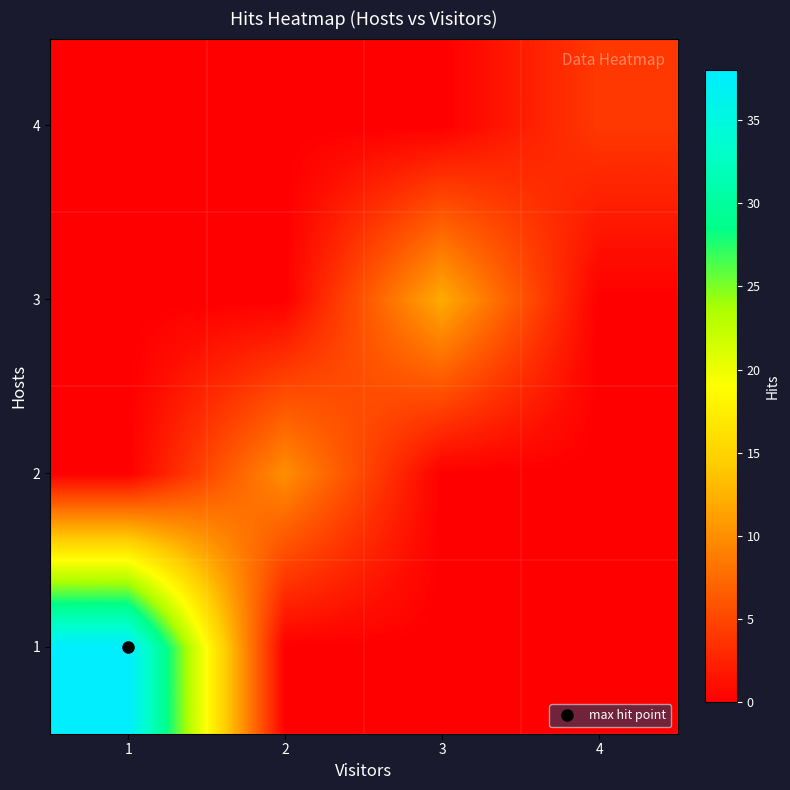

Reading left to right, extract all data points from this chart.

1: 1=38	2=0	3=0	4=0
2: 1=0	2=10	3=0	4=0
3: 1=0	2=0	3=12	4=0
4: 1=0	2=0	3=0	4=4